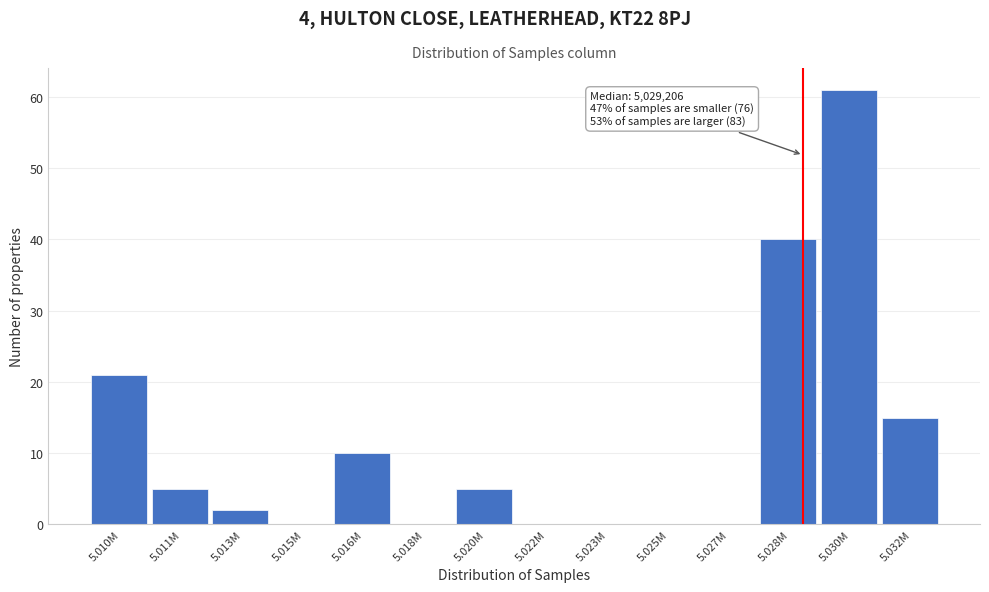

What is the change in value from 5.010M to 5.016M?

-11